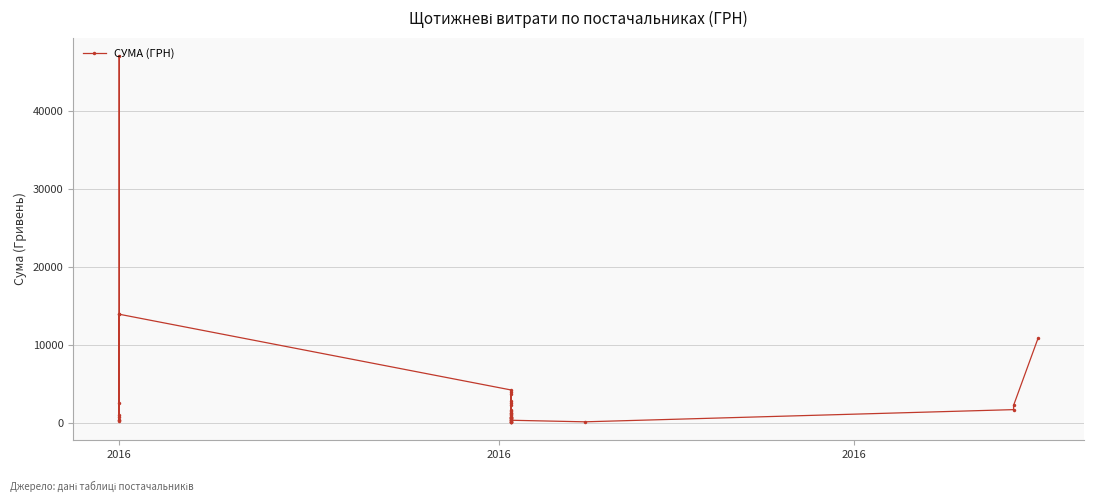

What is the label of the 1st point from the left?

2016